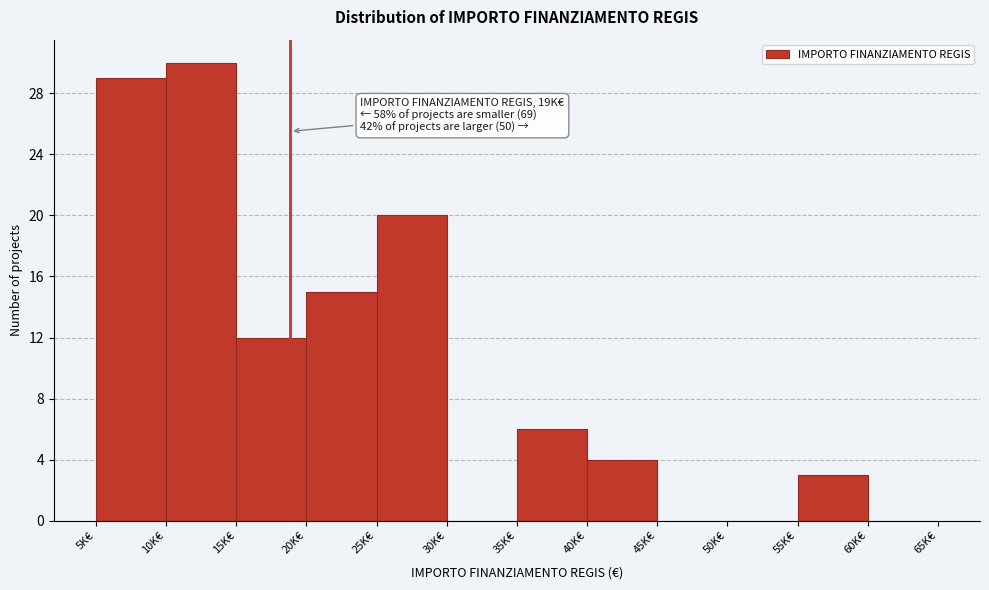

Reading left to right, what are all the values shown in this chart?

5K€=29	10K€=30	15K€=12	20K€=15	25K€=20	30K€=0	35K€=6	40K€=4	45K€=0	50K€=0	55K€=3	60K€=0